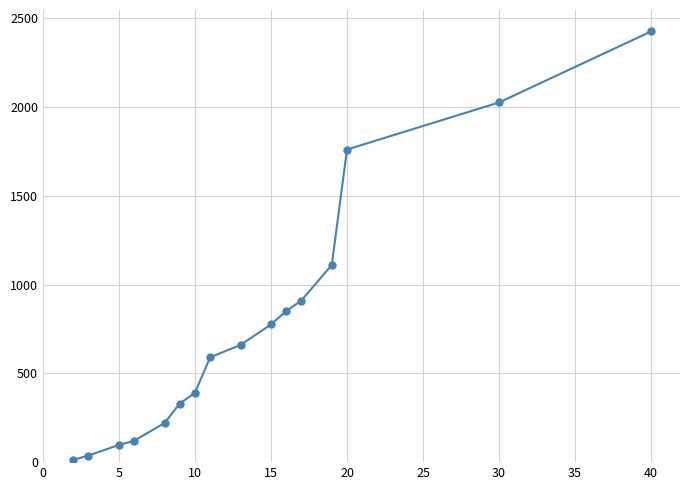

What is the average value?

770